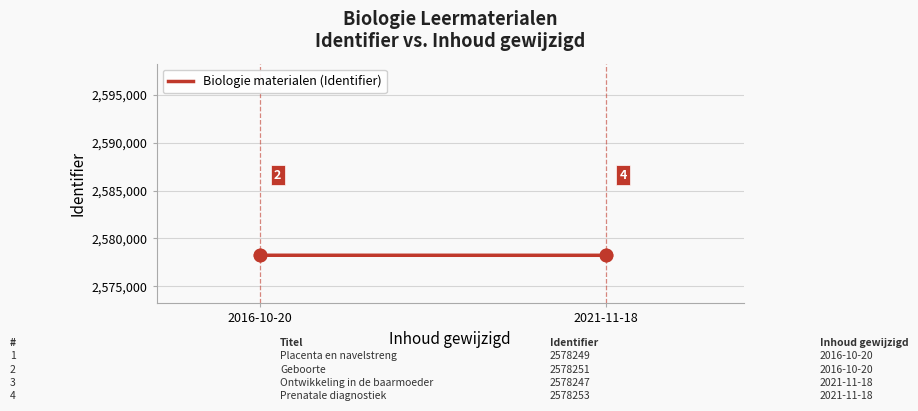

What is the ratio of the value at 2021-11-18 to the value at 3?

1.0